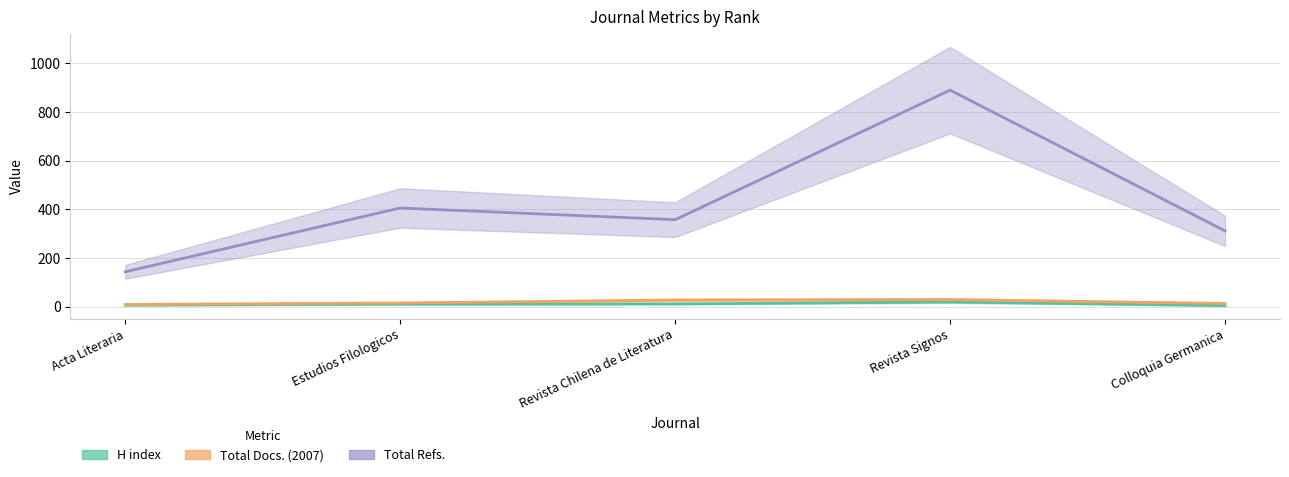

Reading right to left, what are all the values shown in this chart?

H index: Colloquia Germanica=4	Revista Signos=19	Revista Chilena de Literatura=11	Estudios Filologicos=10	Acta Literaria=6
Total Docs. (2007): Colloquia Germanica=13	Revista Signos=29	Revista Chilena de Literatura=27	Estudios Filologicos=15	Acta Literaria=9
Total Refs.: Colloquia Germanica=311	Revista Signos=889	Revista Chilena de Literatura=357	Estudios Filologicos=405	Acta Literaria=143